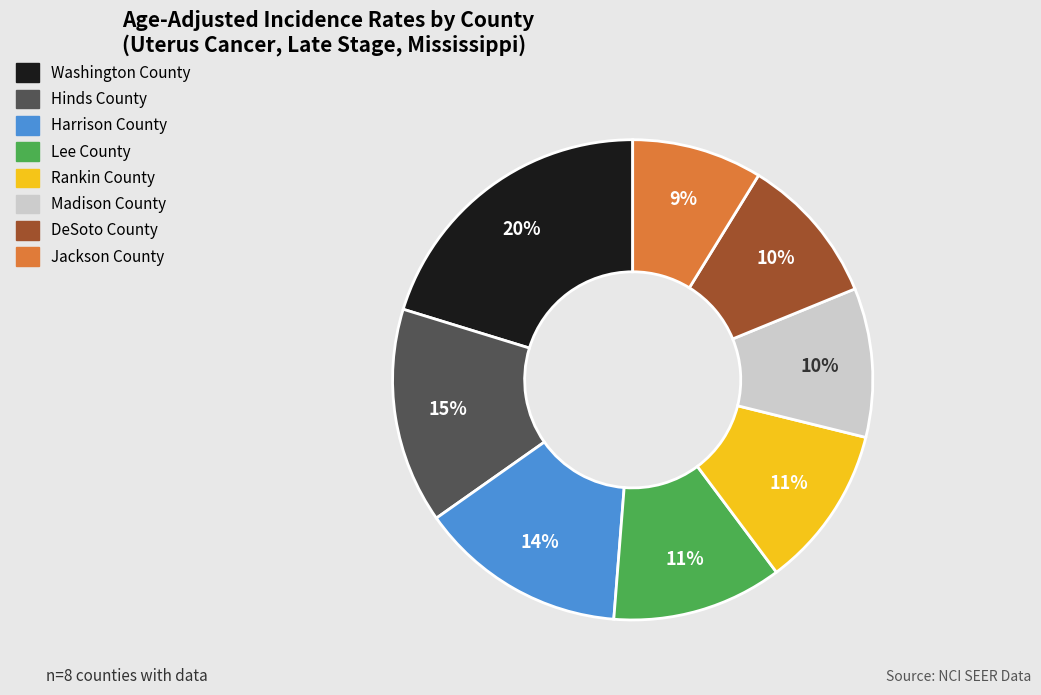

Between DeSoto County and Jackson County, which is larger?

DeSoto County